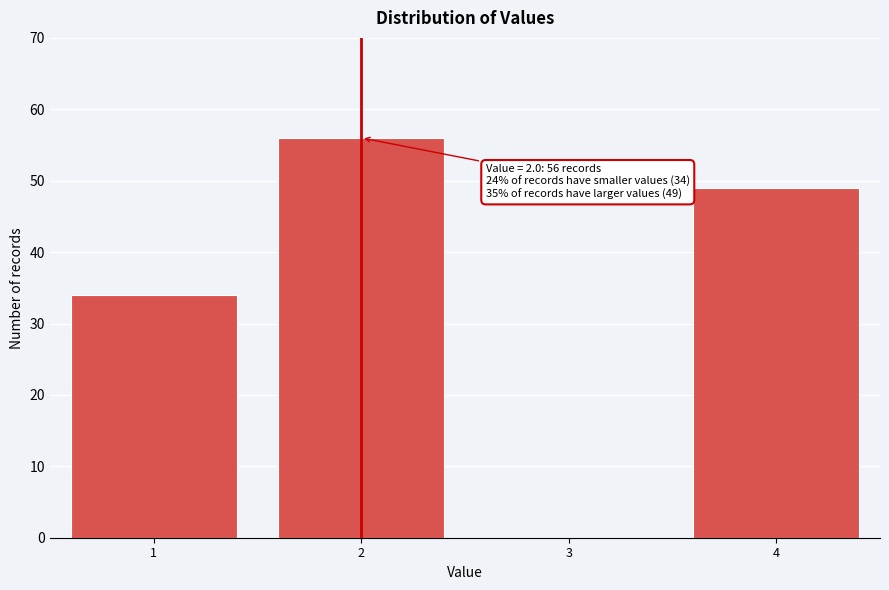

Reading left to right, transcribe all the data shown in this chart.

1=34	2=56	3=0	4=49